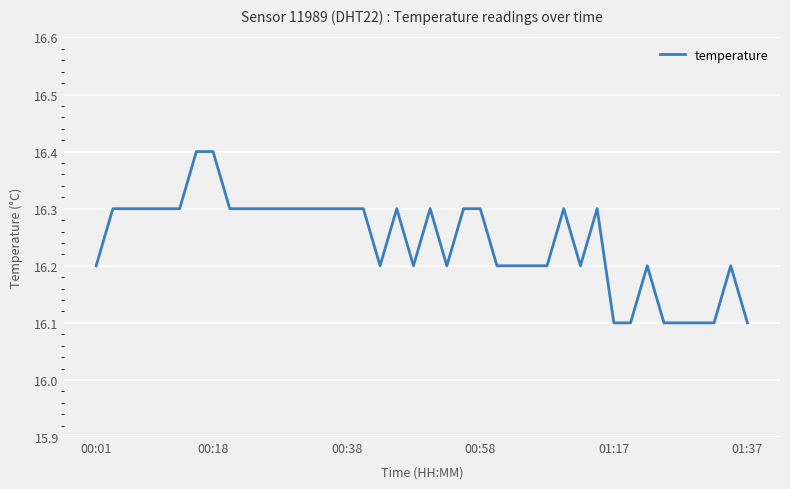

What is the difference between the maximum and minimum values?

0.3